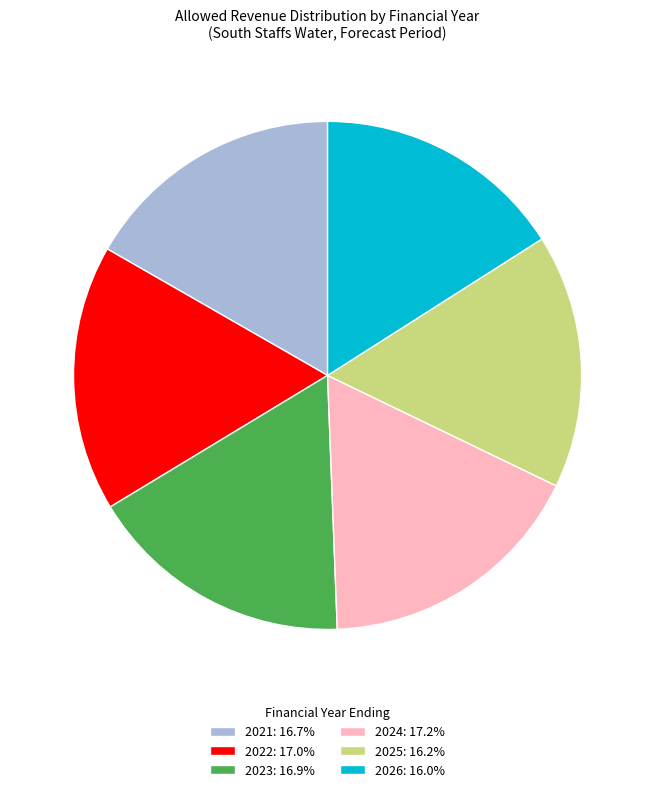

What is the ratio of the value at 2025: 16.2% to the value at 2021: 16.7%?

1.0